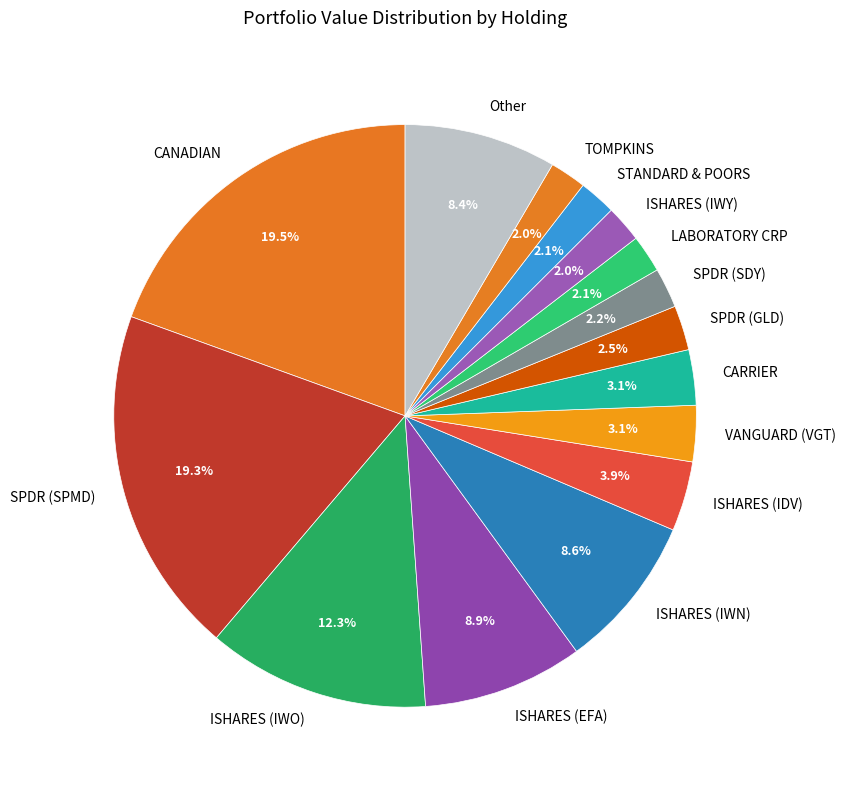

Combined, what portion of the pie is ISHARES (IWN) and ISHARES (IWO)?

20.9%